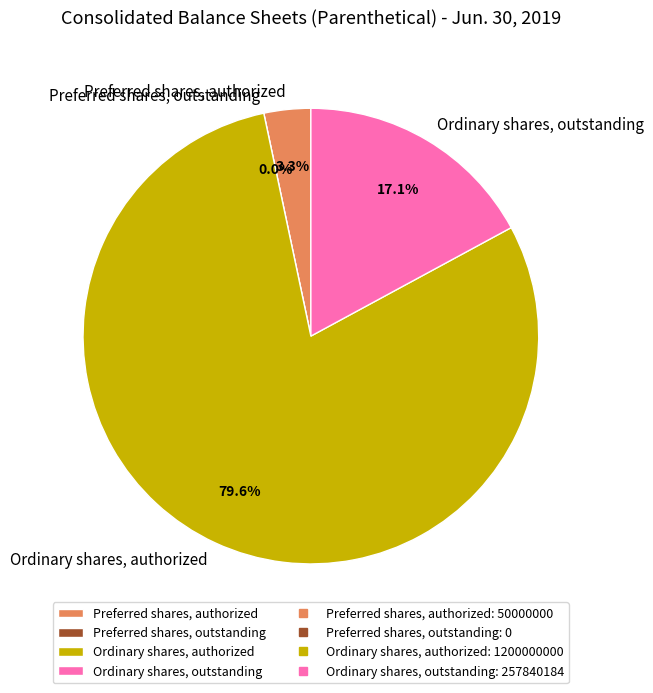

Which category has the biggest portion of the pie?

Ordinary shares, authorized